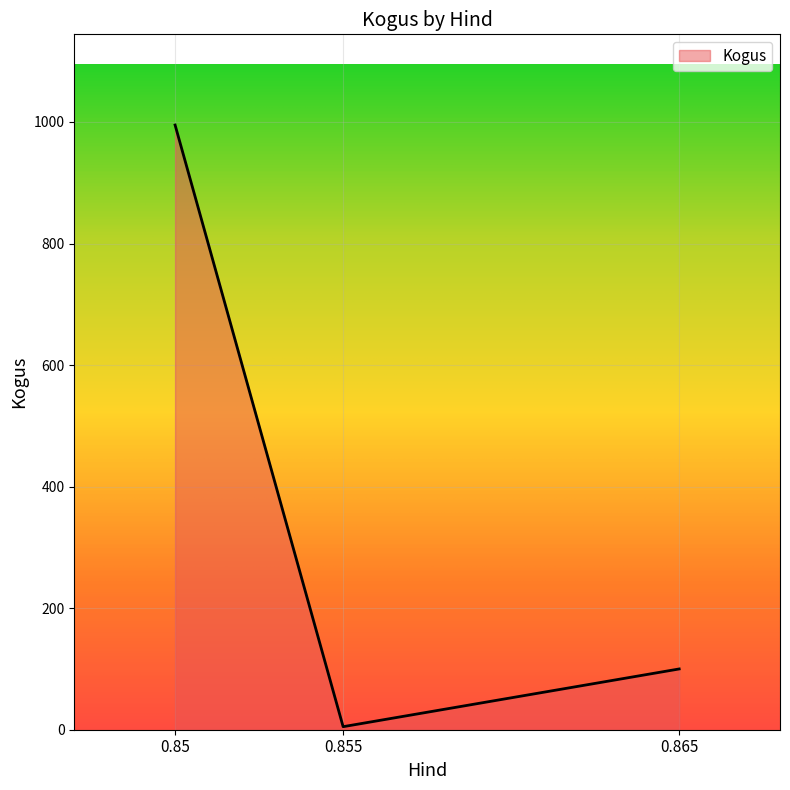

List the labels in order of value, smallest first.

0.855, 0.865, 0.85